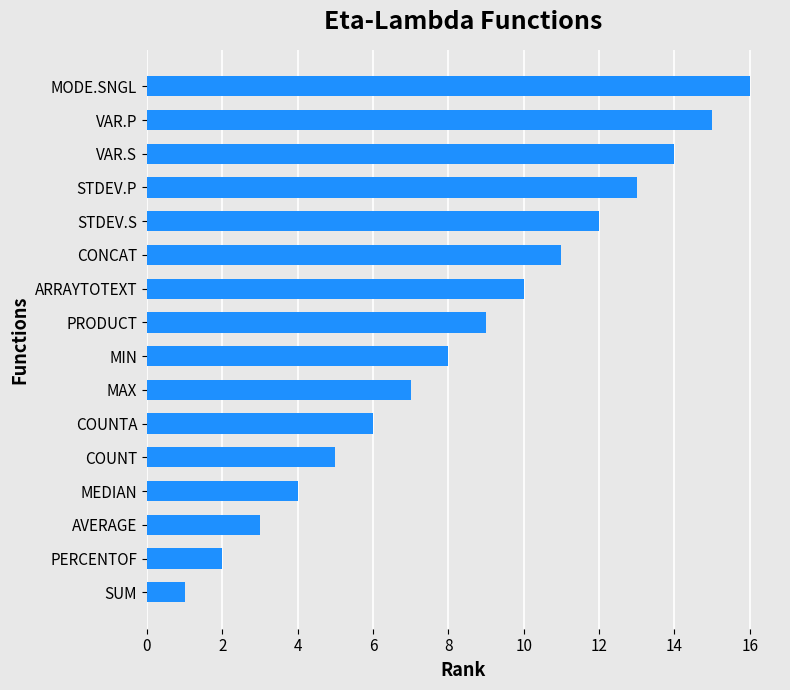

The chart shows a value of 7 at COUNT. True or false?

False